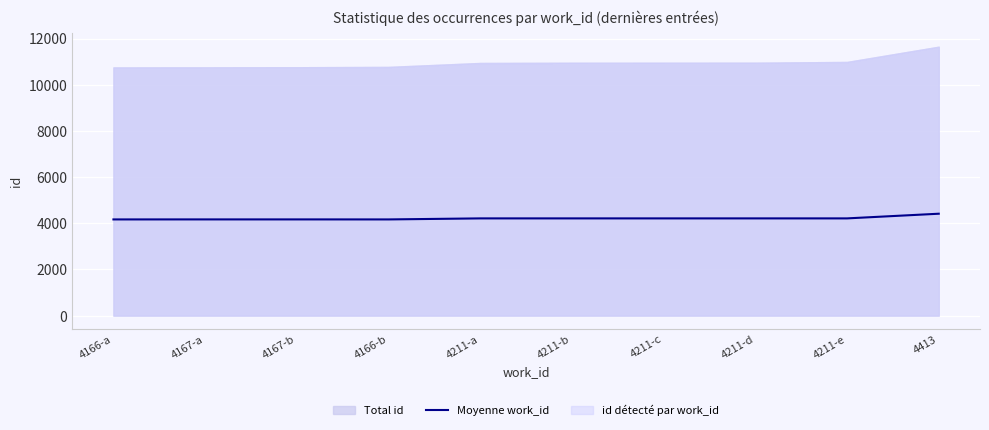

How many data points does each series have?

10